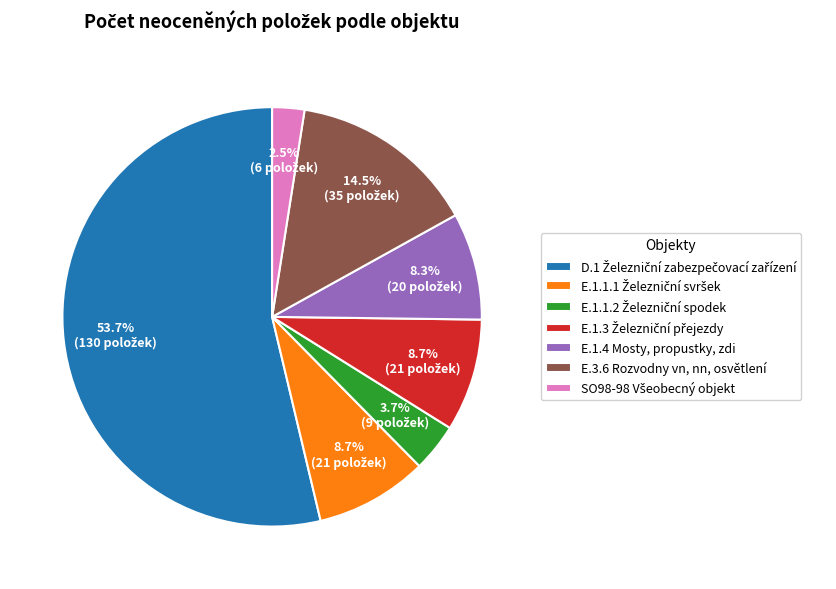

Is E.3.6 Rozvodny vn, nn, osvětlení the majority of the pie?

No